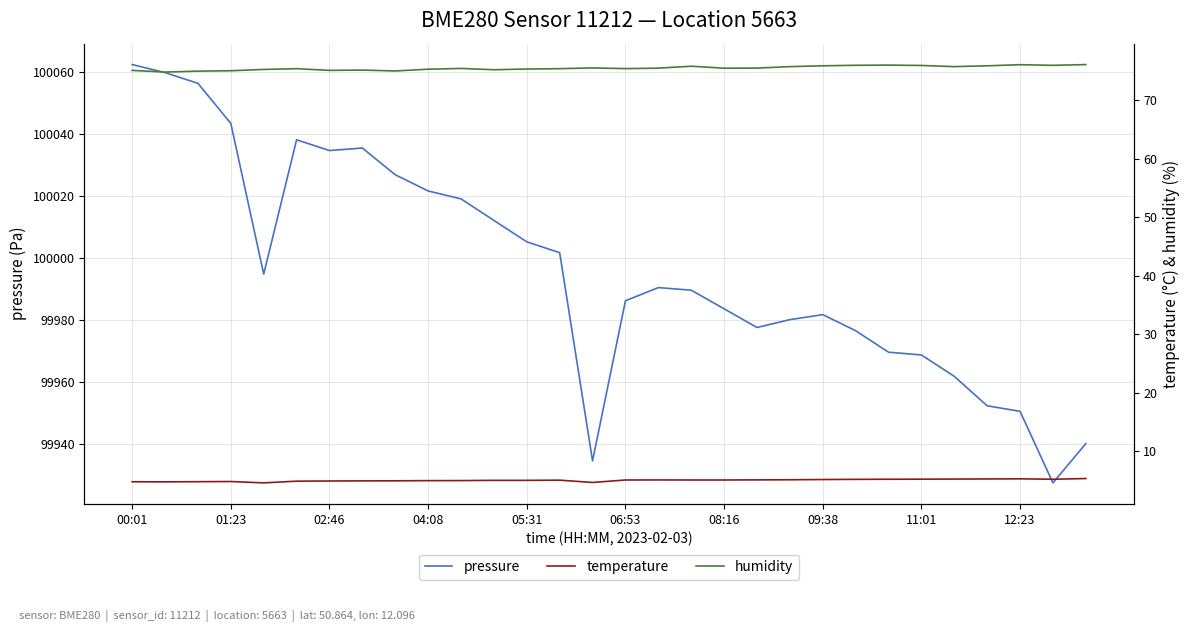

What is the value of the pressure point at the 29th from the left?

99927.6